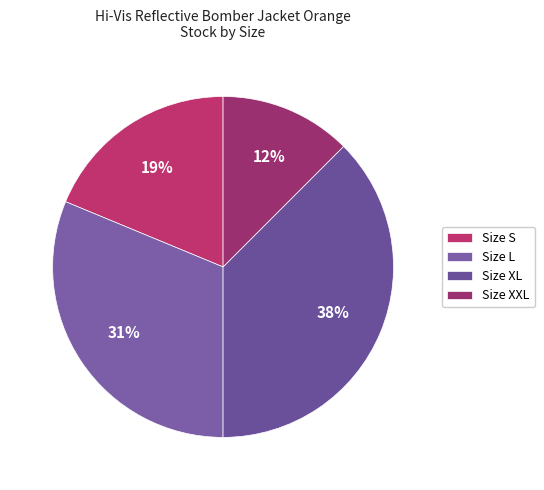

How many slices are in this pie chart?

4